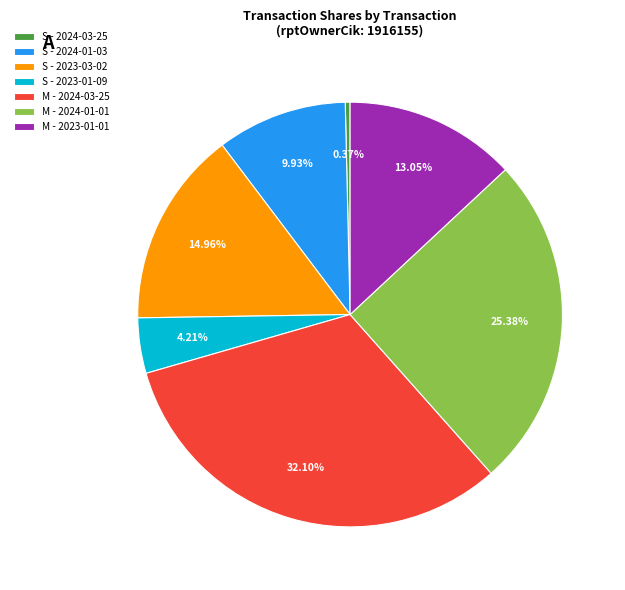

Is the sum of S - 2024-03-25 and S - 2023-01-09 greater than half?

No